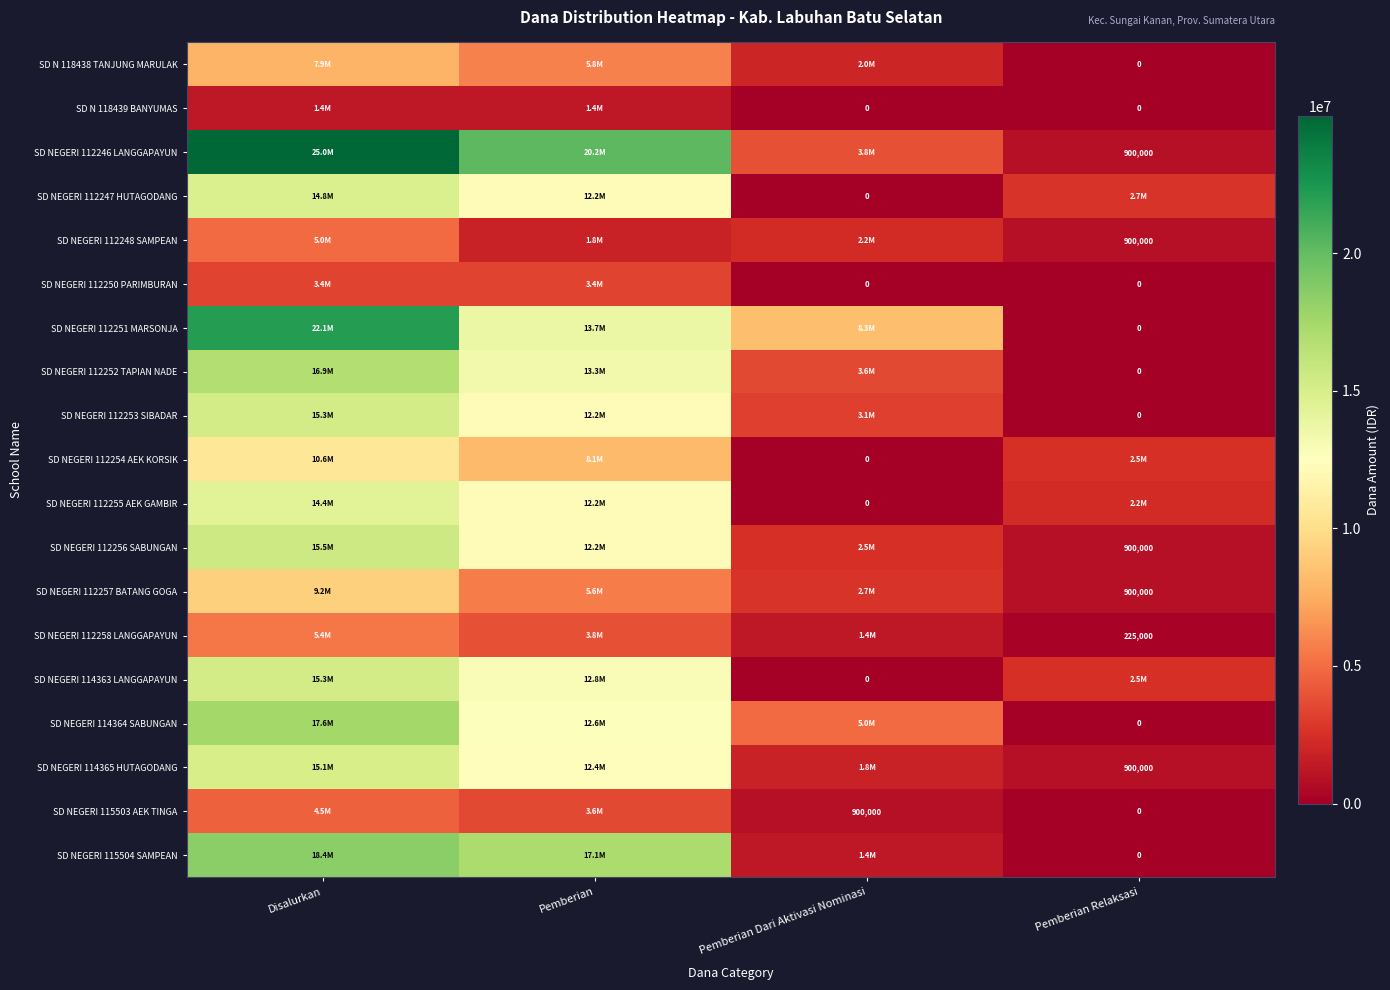

Where does the SD NEGERI 115504 SAMPEAN series first go above 17100000?

Disalurkan